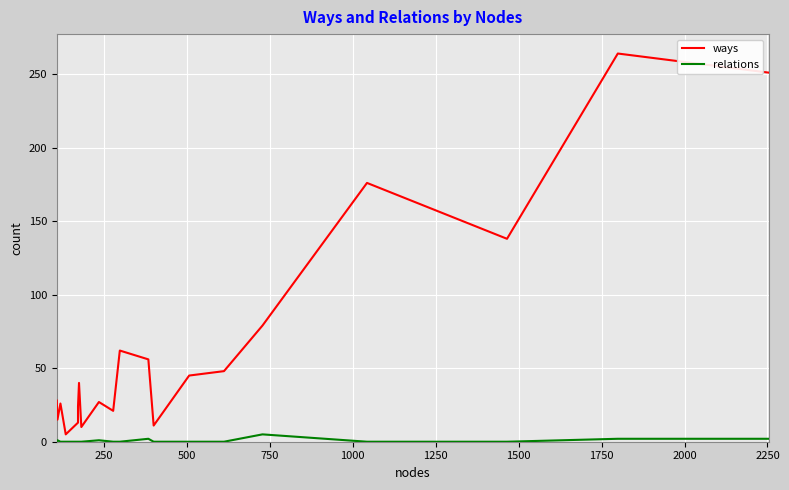

What are all the series names shown in the legend?

ways, relations